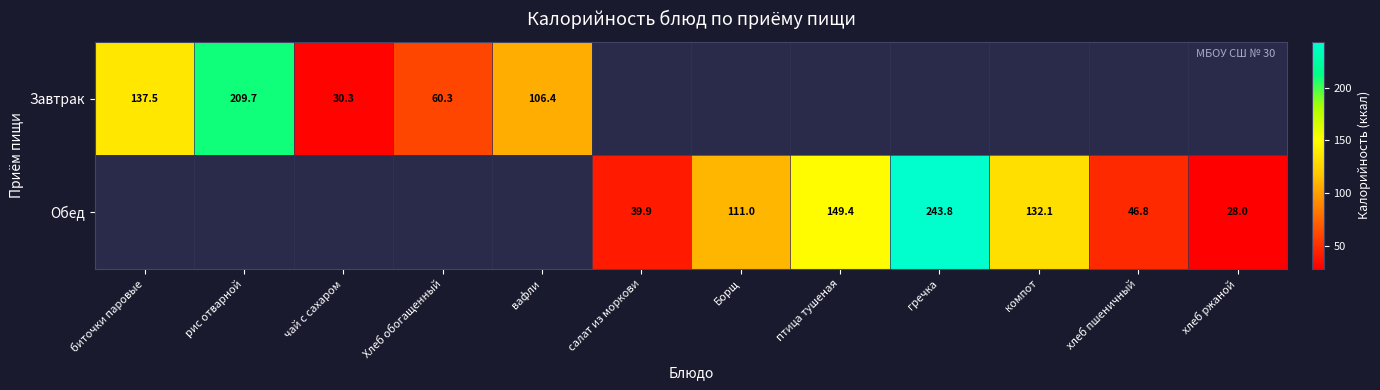

True or false: Обед has a value of 9.5 at хлеб пшеничный.

False